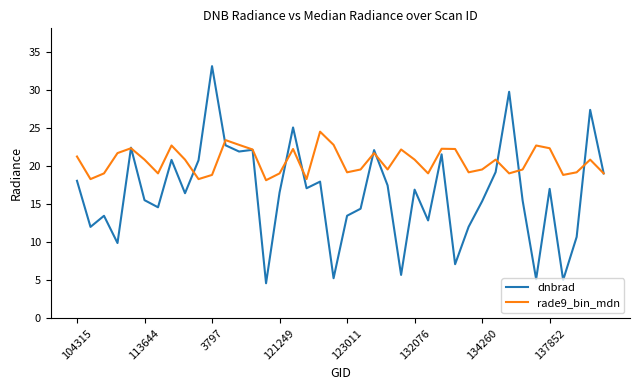

Which series has the largest total across all categories?

rade9_bin_mdn